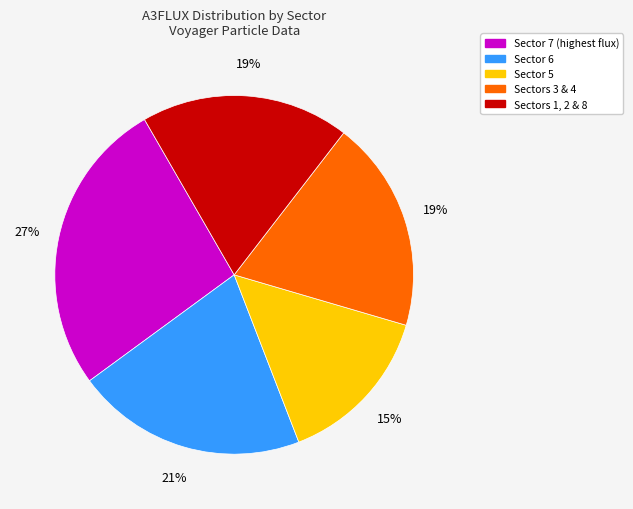

To the nearest percent, what is the average slice percentage?

20%